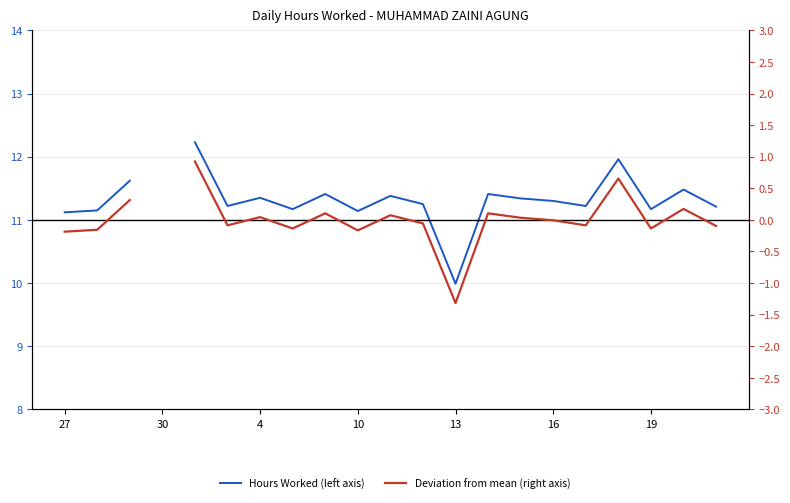

Where is Deviation from mean (right axis) nearest to the value 0?

15